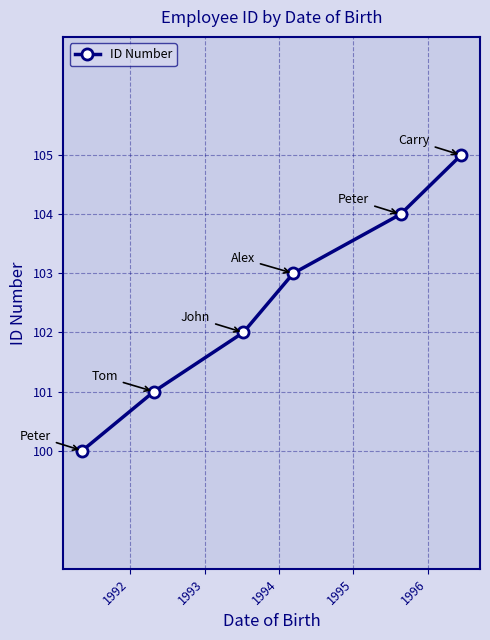

What is the value of the 3rd point from the left?

102